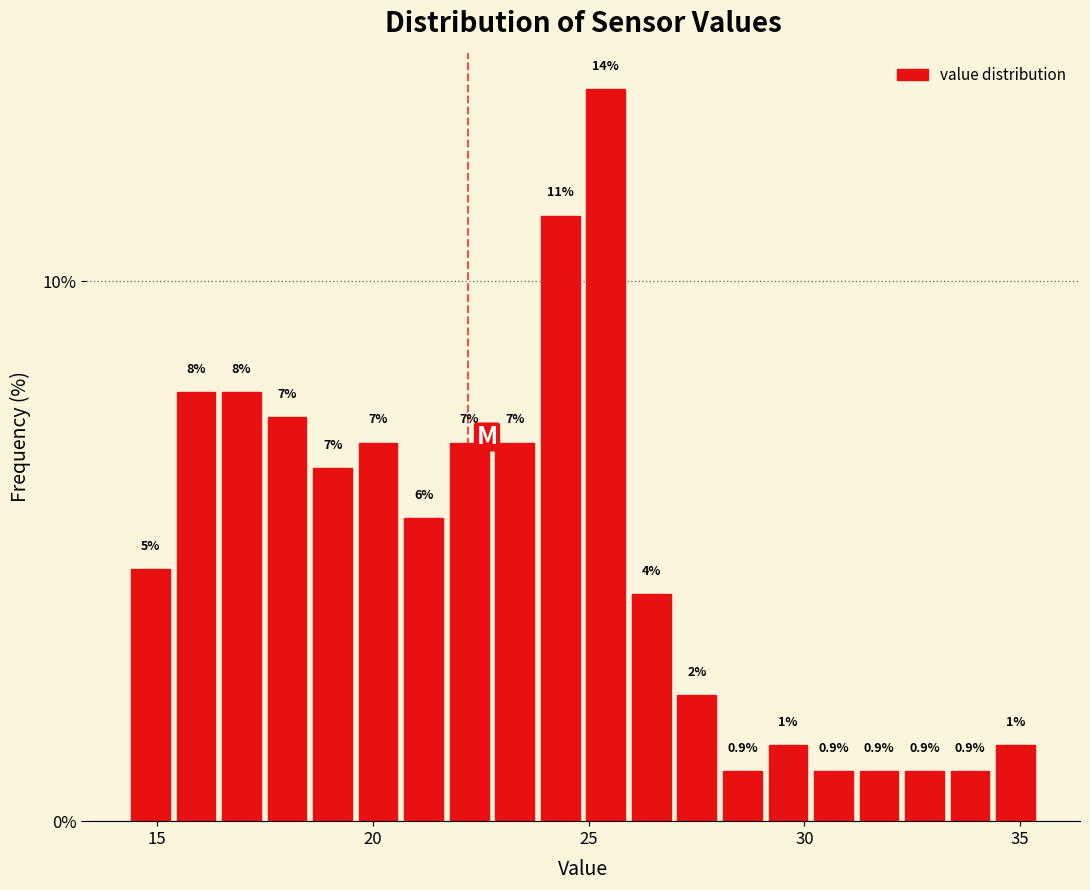

Around what value on the x-axis is the tallest bar? Give the approximate position of its centre, as read against the axis.

25.5